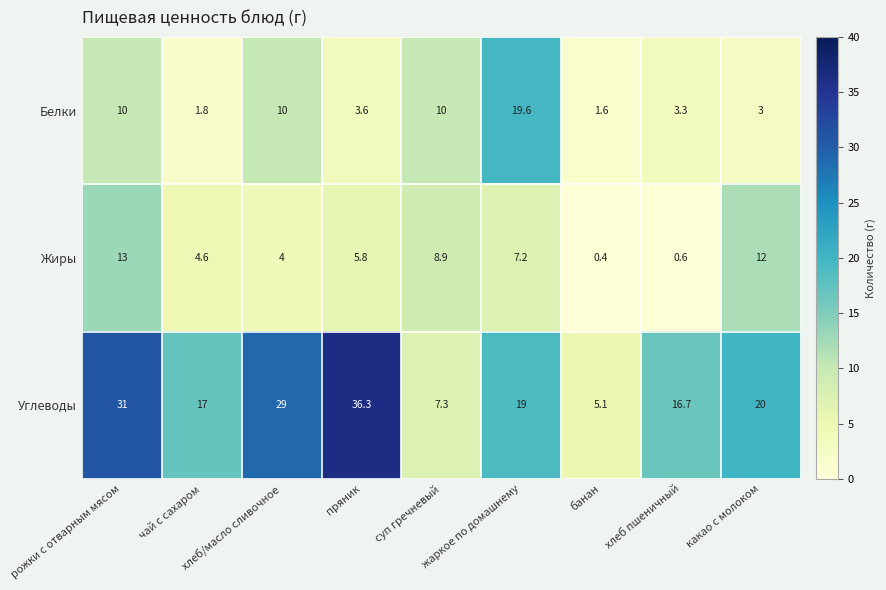

What is the difference between the Белки values at какао с молоком and чай с сахаром?

1.2